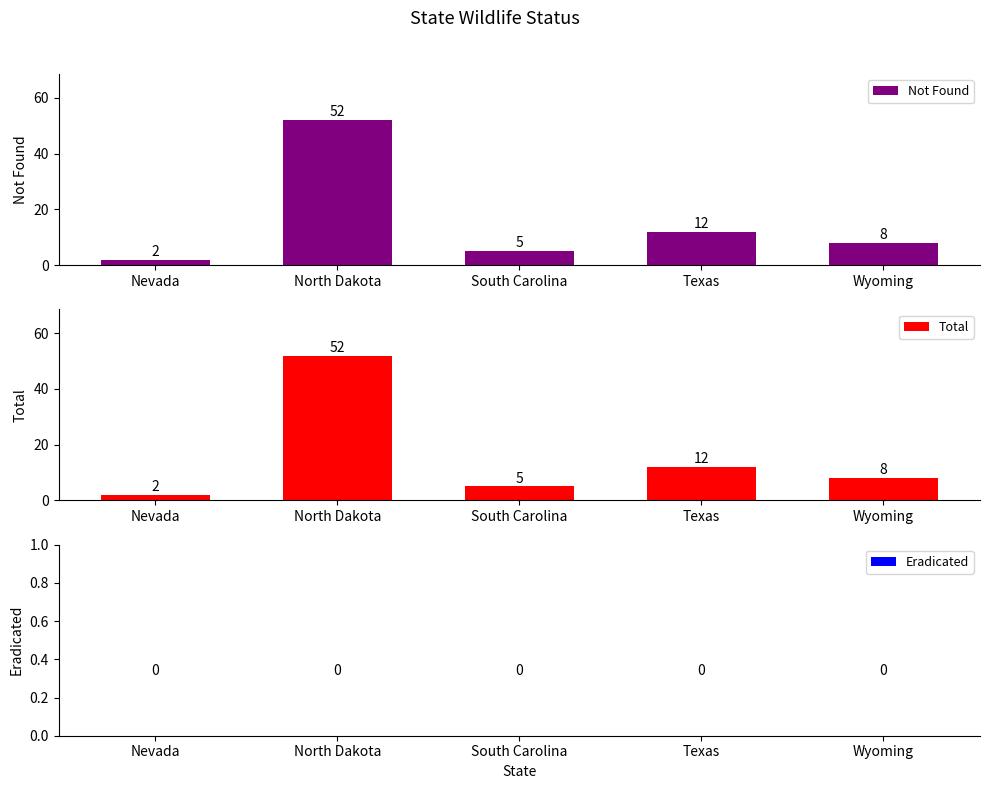

Which label corresponds to the largest value in the chart?

North Dakota